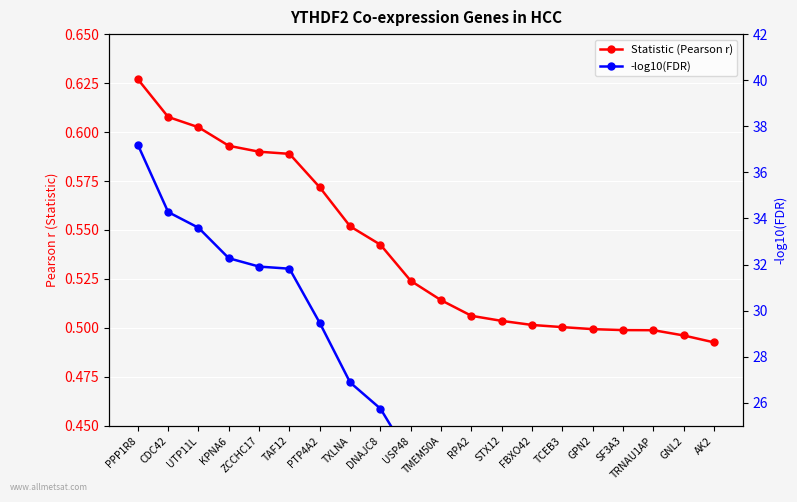

What is the label of the 9th point from the right?

RPA2